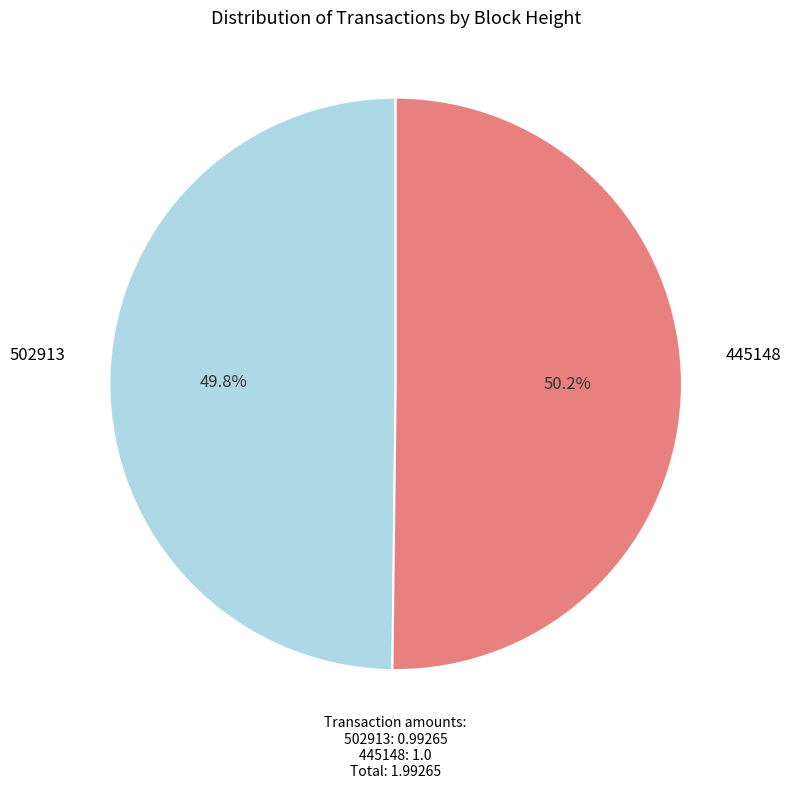

Does any single category account for the majority?

Yes